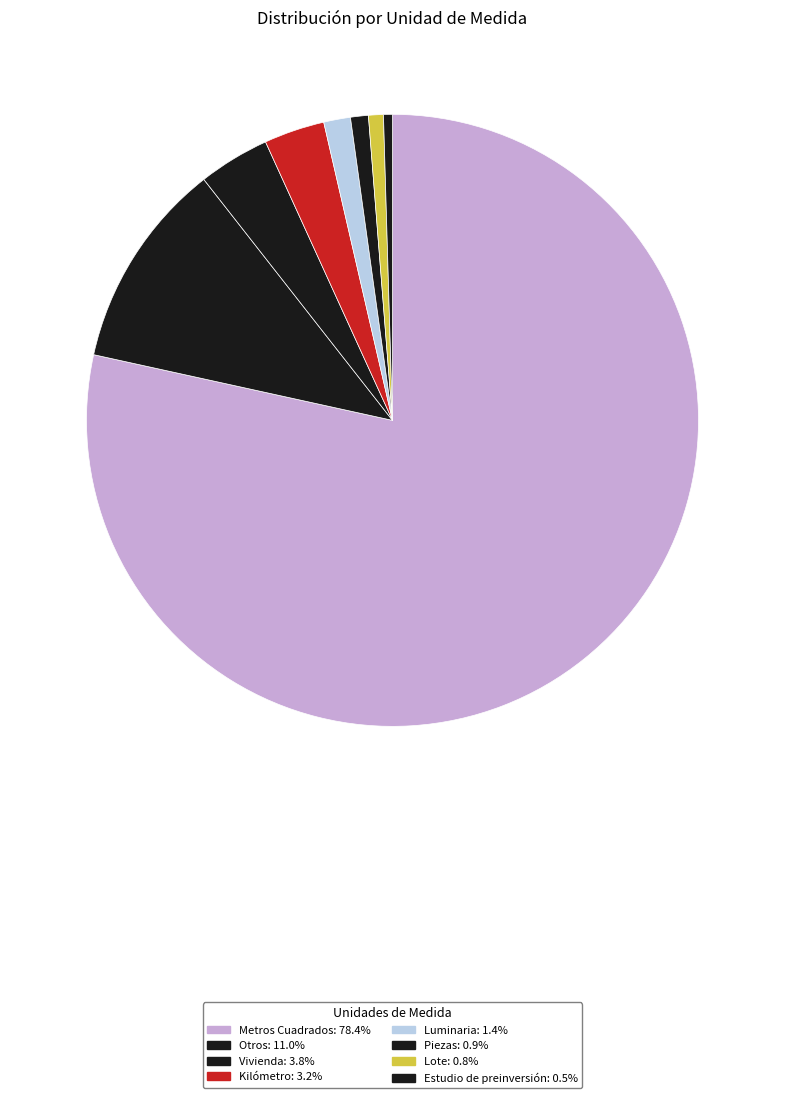

Do Piezas and Lote together represent more than half of the pie?

No